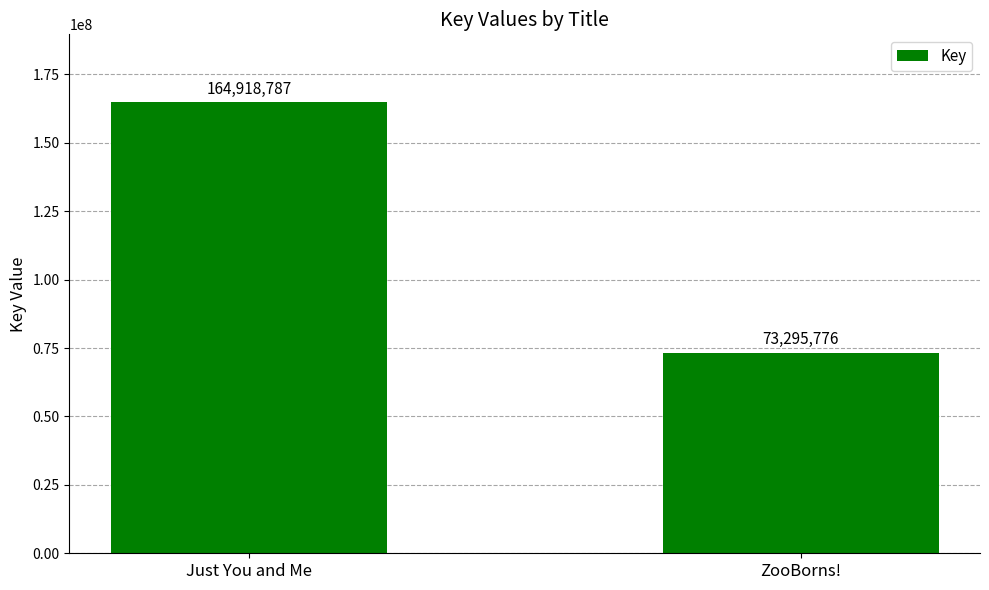

What is the smallest value displayed?

73295776